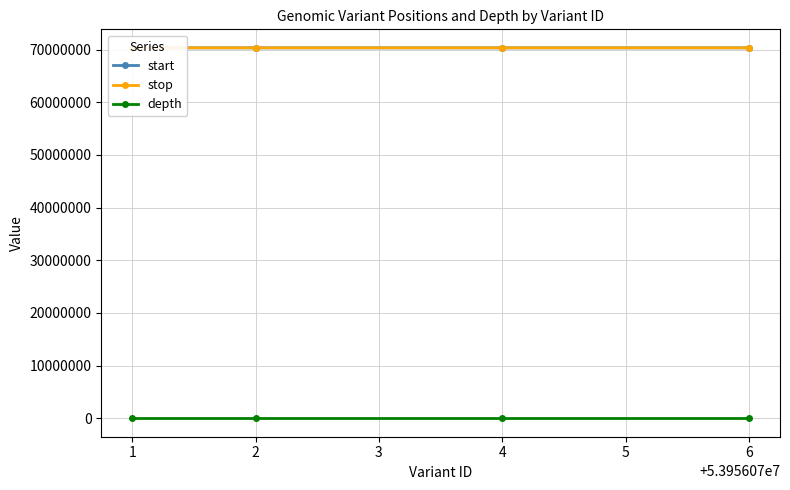

Which series has the largest total across all categories?

stop